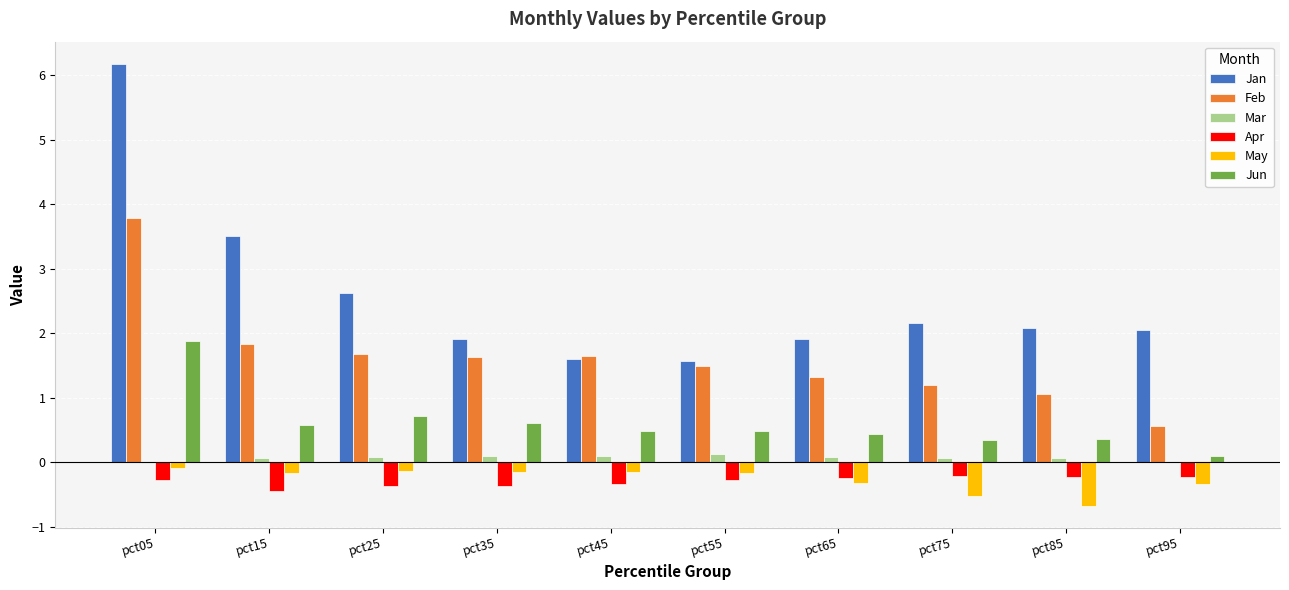

At which category is the sum across all series the highest?

pct05